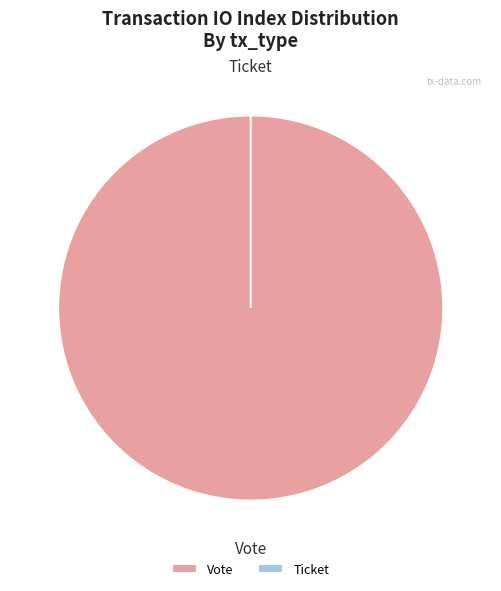

Does any single category account for the majority?

Yes